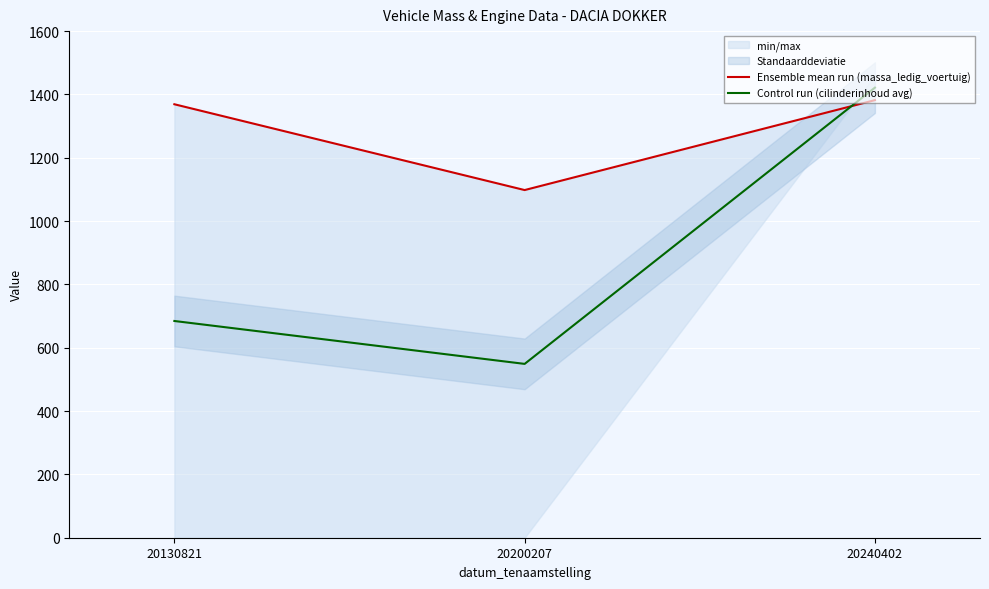

The Ensemble mean run (massa_ledig_voertuig) series shows 1382.0 at 20240402. True or false?

True